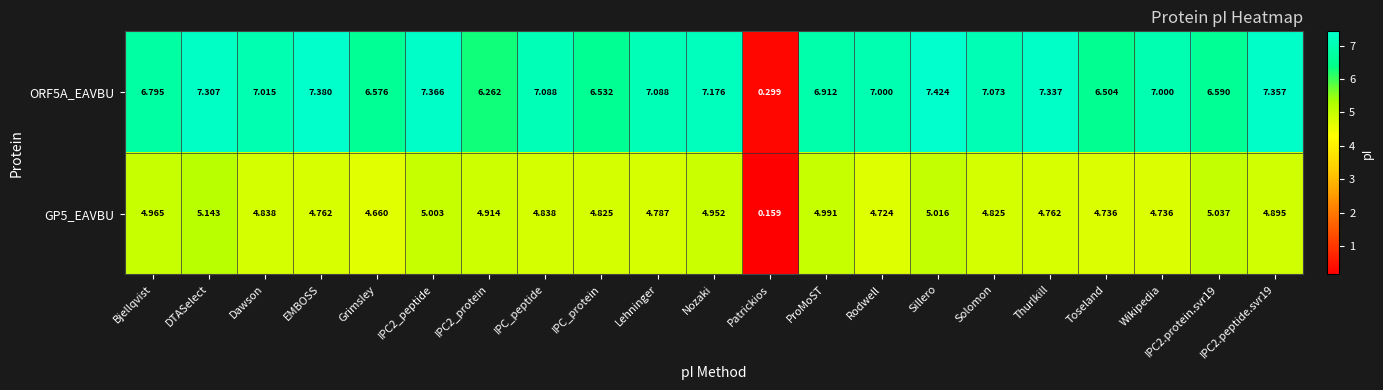

Which category has the lowest value across all series?

Patrickios